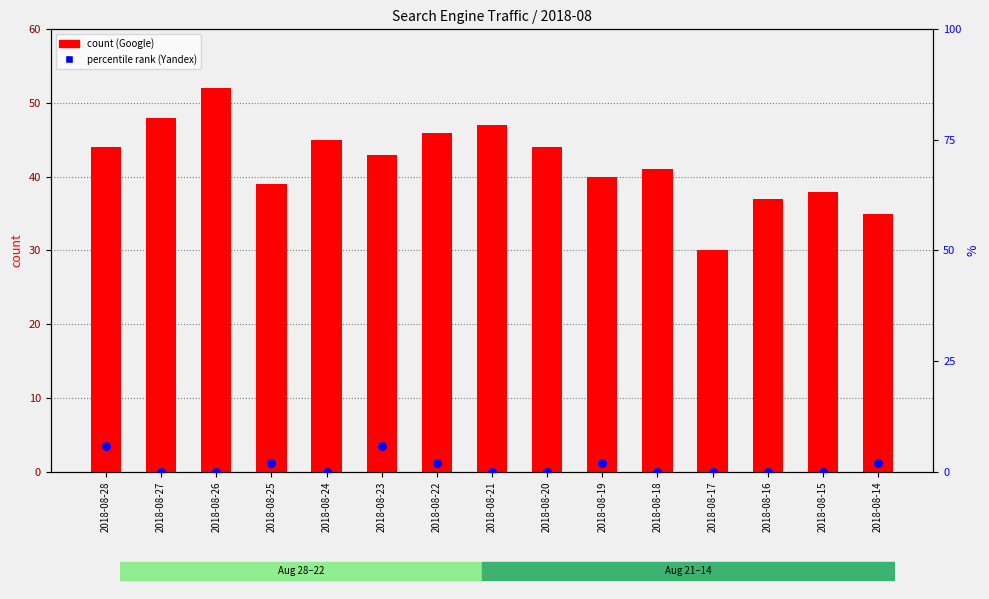

At how many categories does at least one series exceed 26?

15